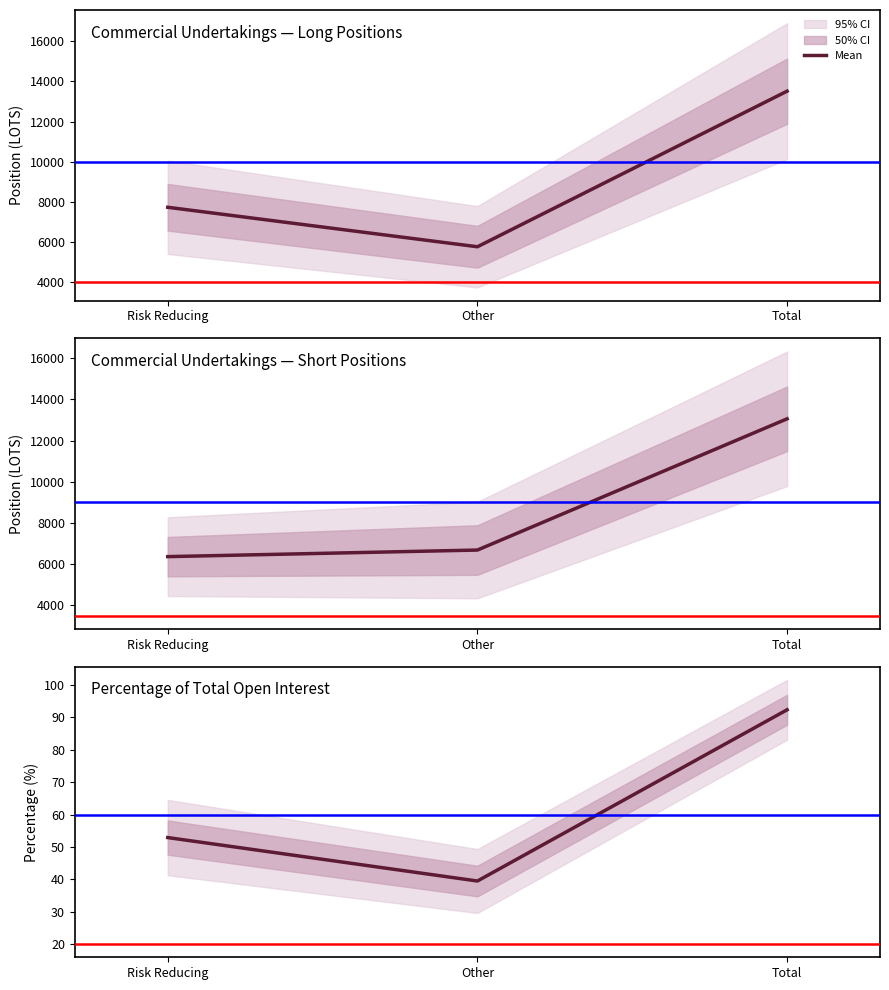

What is the sum of all values?

184.8